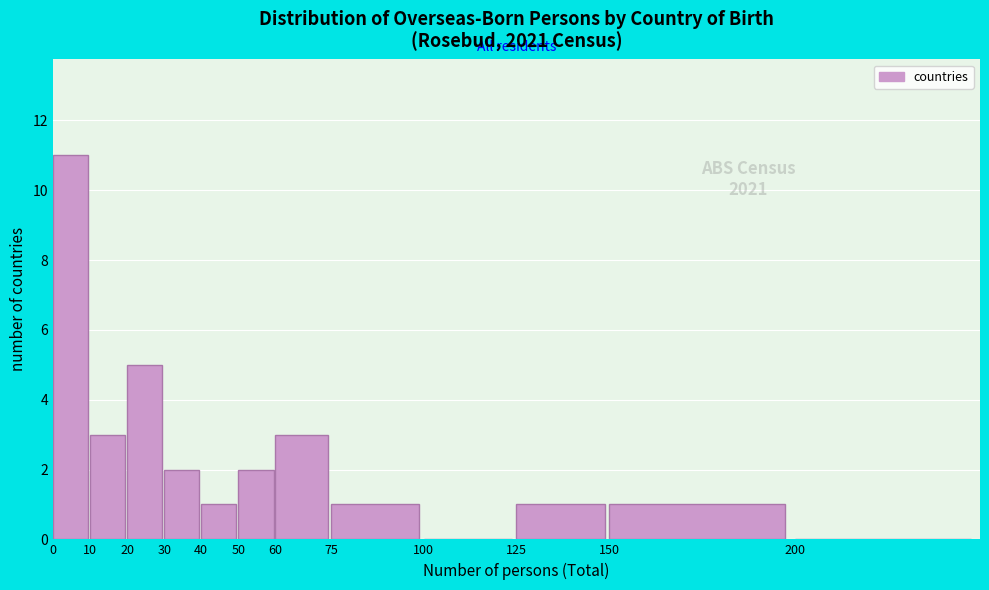

Reading right to left, transcribe all the data shown in this chart.

200=0	150=1	125=1	100=0	75=1	60=3	50=2	40=1	30=2	20=5	10=3	0=11